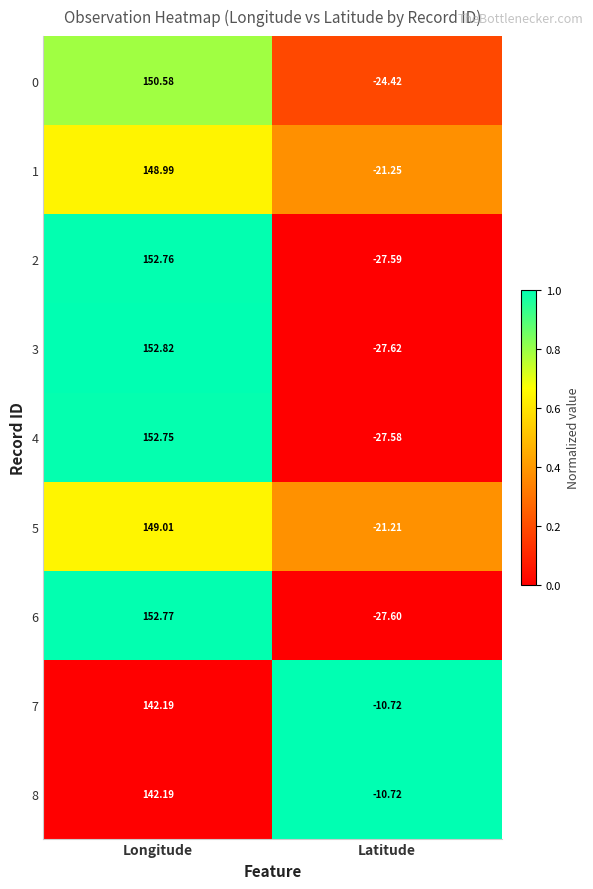

How many negative values does the 2 series have?

1